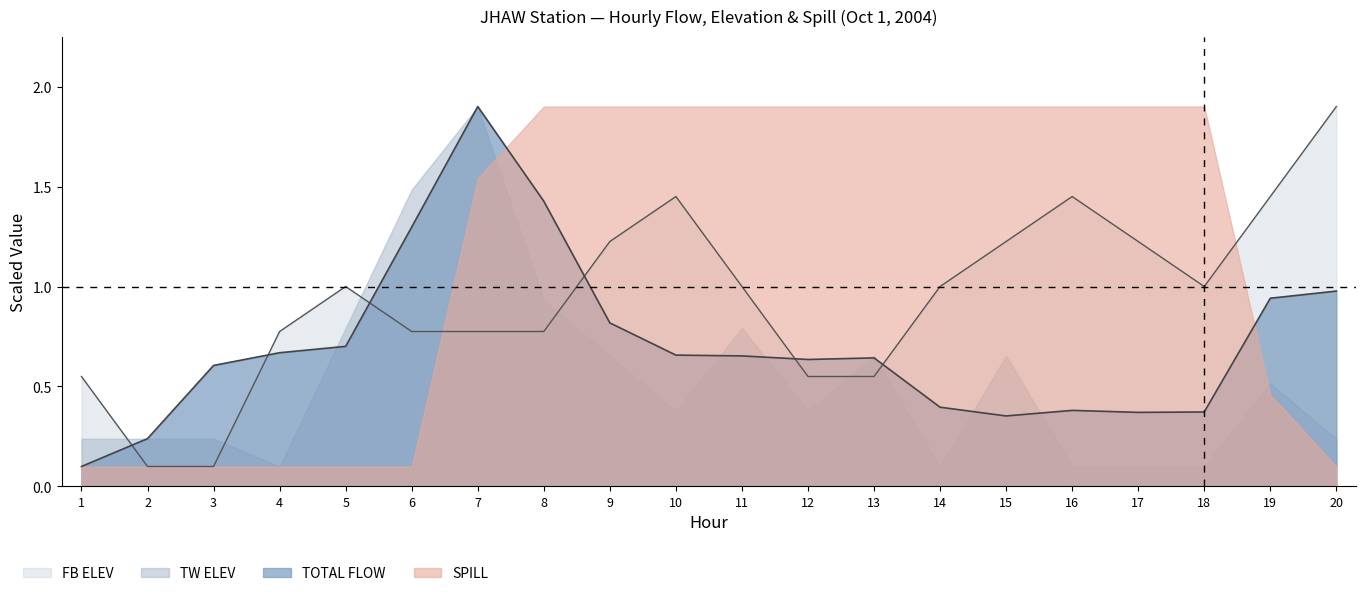

What are all the series names shown in the legend?

FB ELEV, TW ELEV, TOTAL FLOW, SPILL